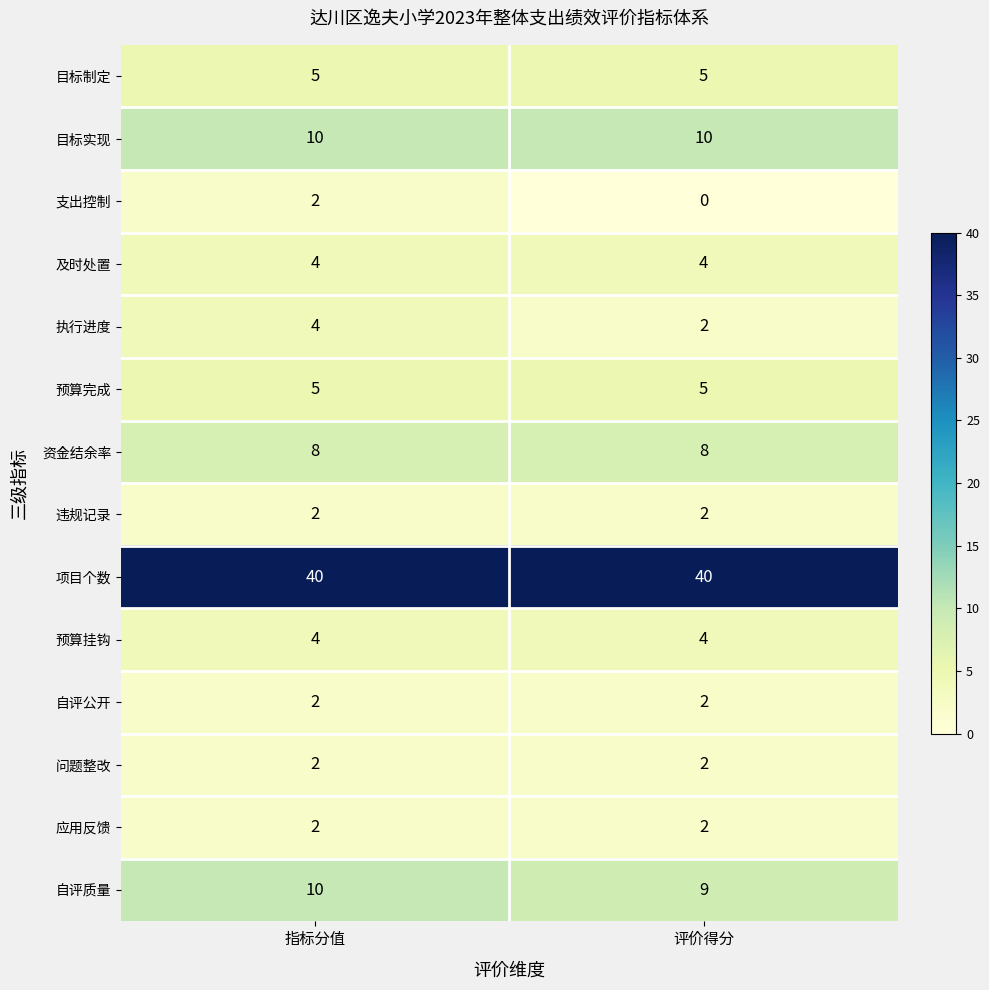

The 目标实现 series shows 18 at 指标分值. True or false?

False